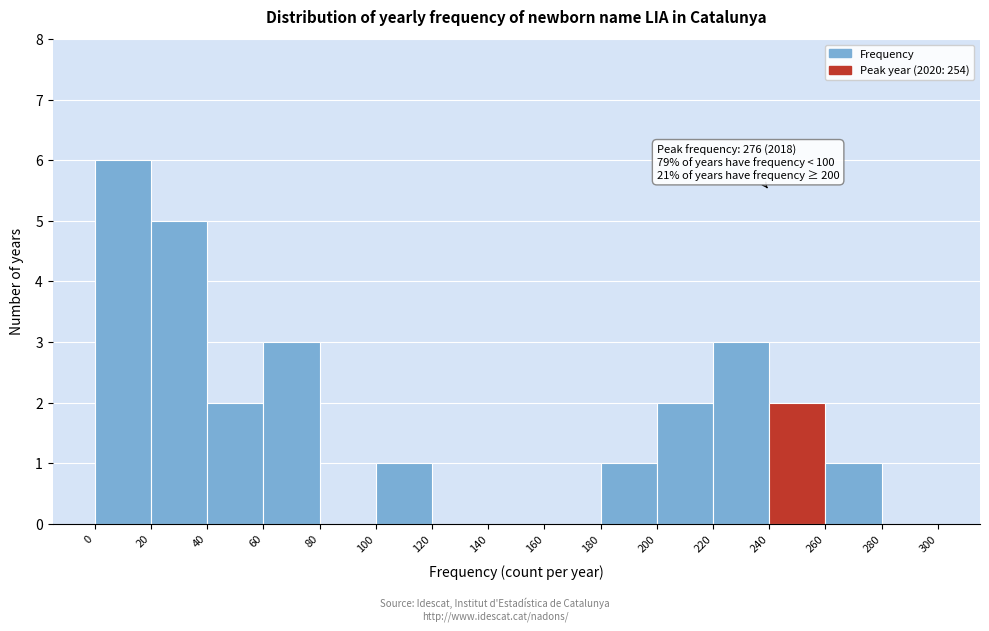

Over which range of the x-axis is the bar tallest?

0 to 20